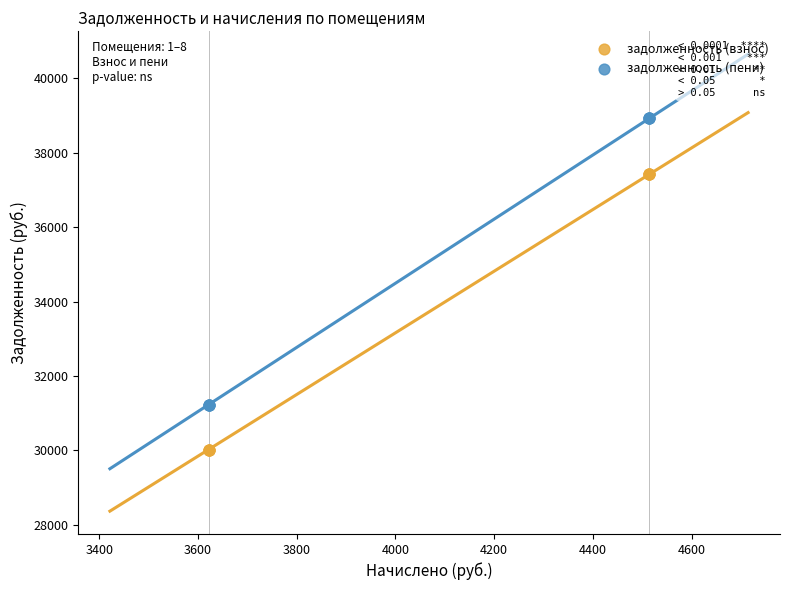

Which series contains the highest Y value?

задолженность (пени)